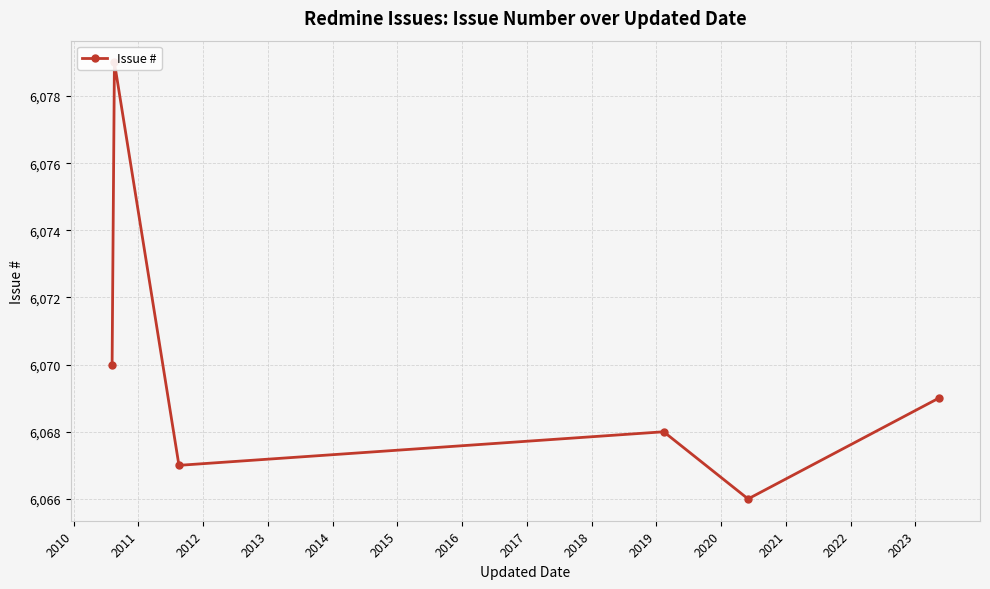

What is the ratio of the value at 2014 to the value at 2010?

1.0